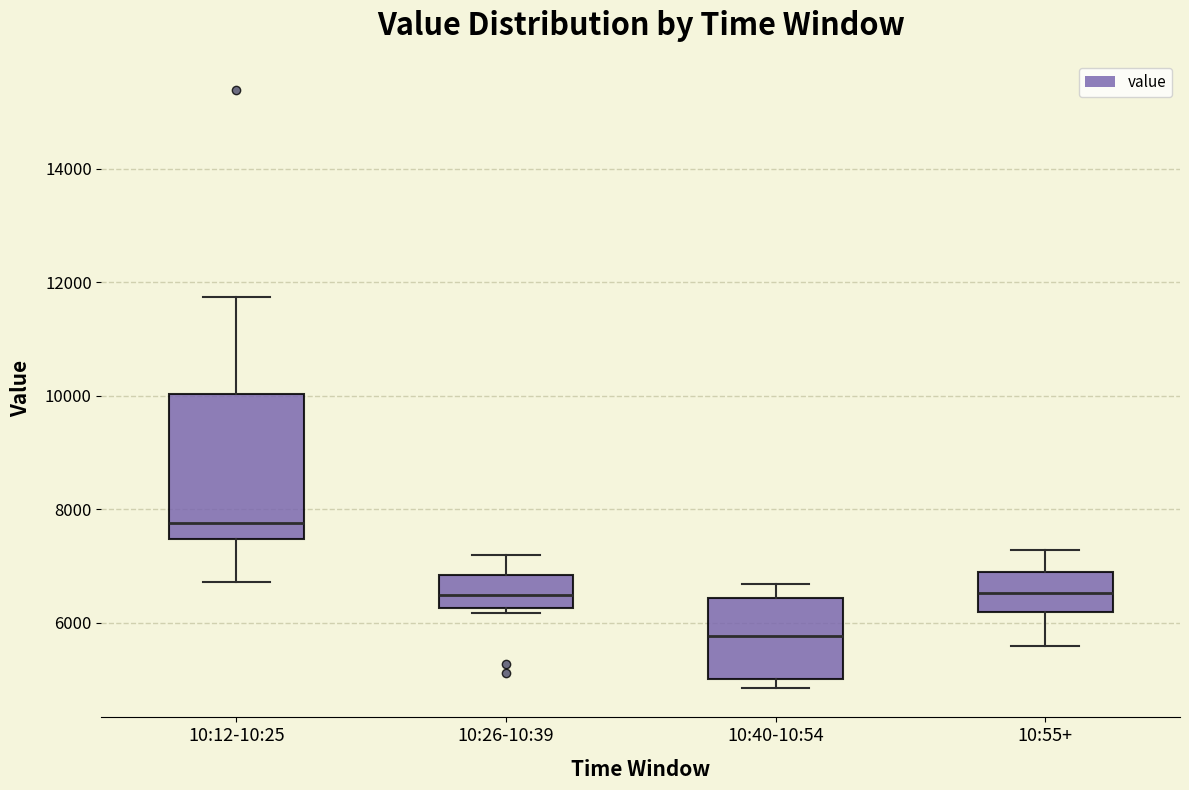

Reading left to right, transcribe this box plot: for each box, give where its median line is, the range the box spans, and where its two whiskers end, as read against the y-axis. The values are not printed on the chart, so give them approximately, as read against the axis.

10:12-10:25: median 7800, box 7400 to 10000, whiskers 6800 to 11800
10:26-10:39: median 6400, box 6200 to 6800, whiskers 6200 (just below the box's lower edge) to 7200
10:40-10:54: median 5800, box 5000 to 6400, whiskers 4800 to 6600
10:55+: median 6600, box 6200 to 7000, whiskers 5600 to 7200